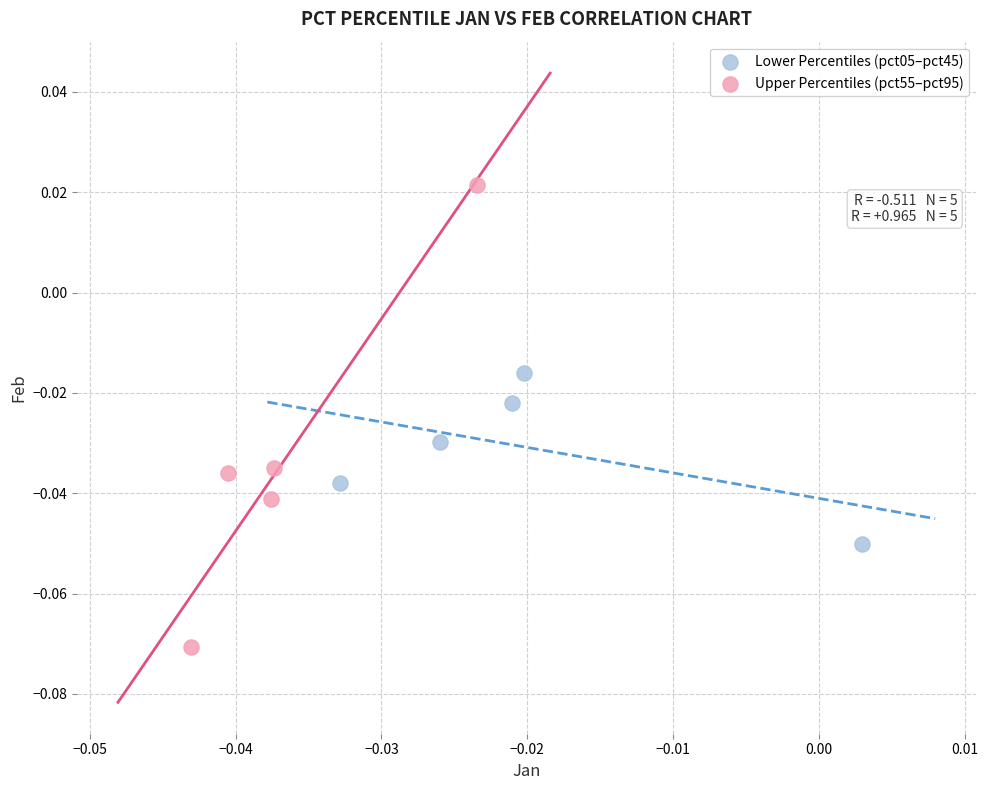

Which series has the widest spread of Y values?

Upper Percentiles (pct55–pct95)